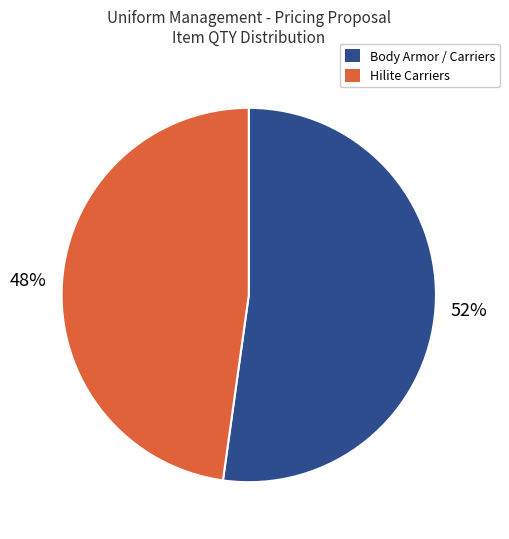

Is there any slice that represents more than half of the pie?

Yes